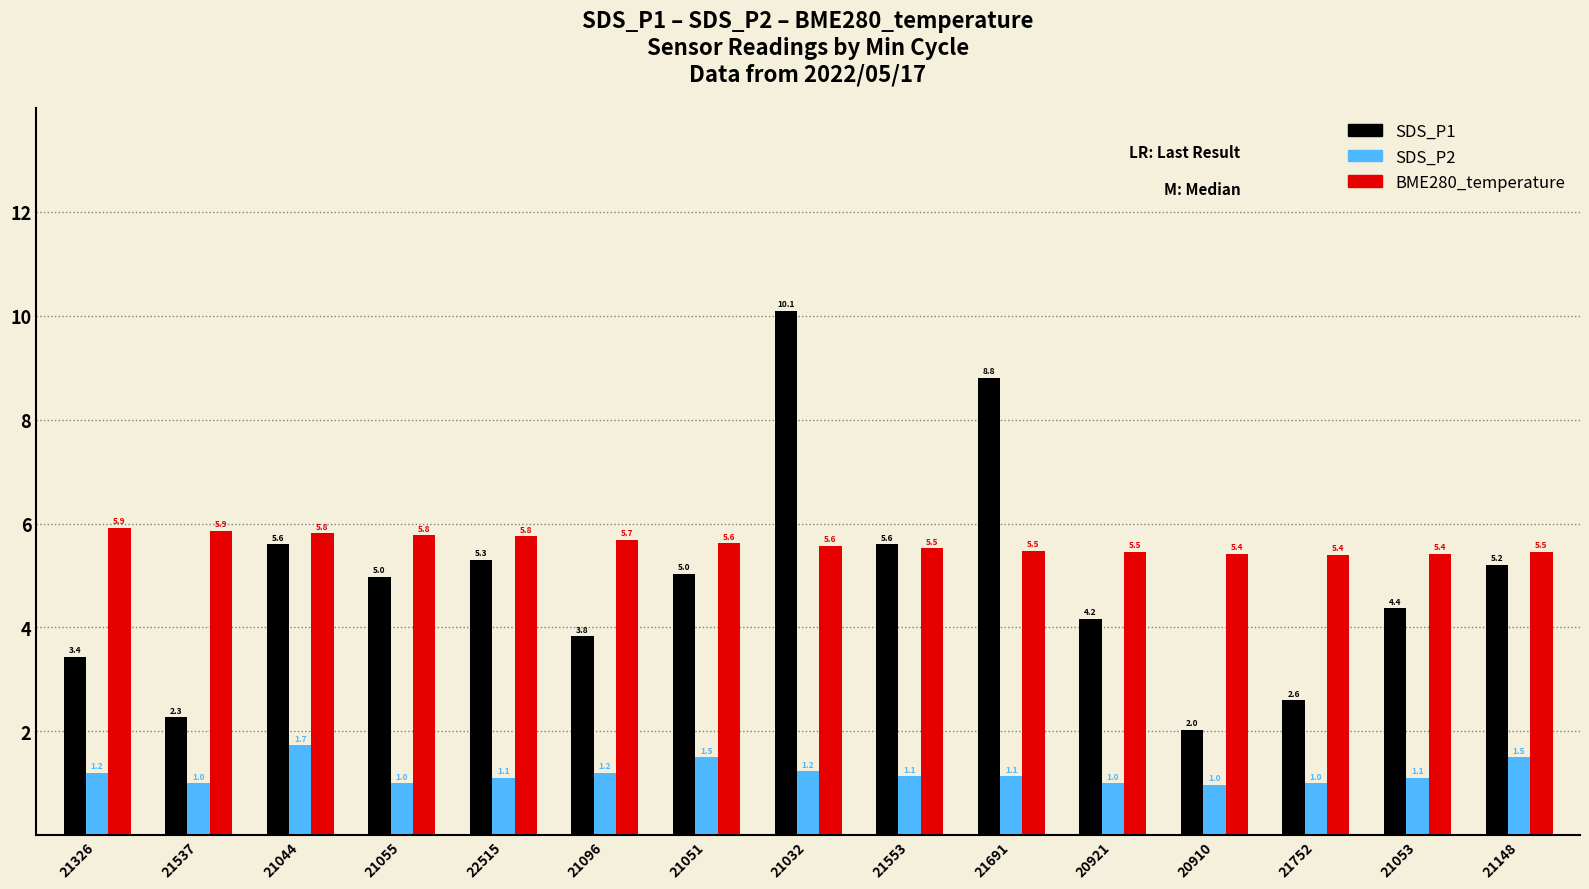

Which category has the lowest value across all series?

20910